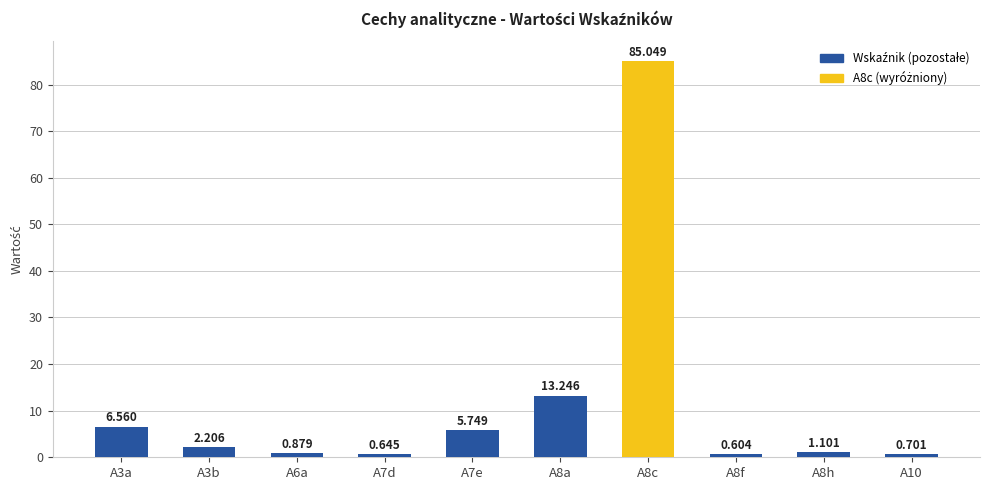

Which label corresponds to the largest value in the chart?

A8c